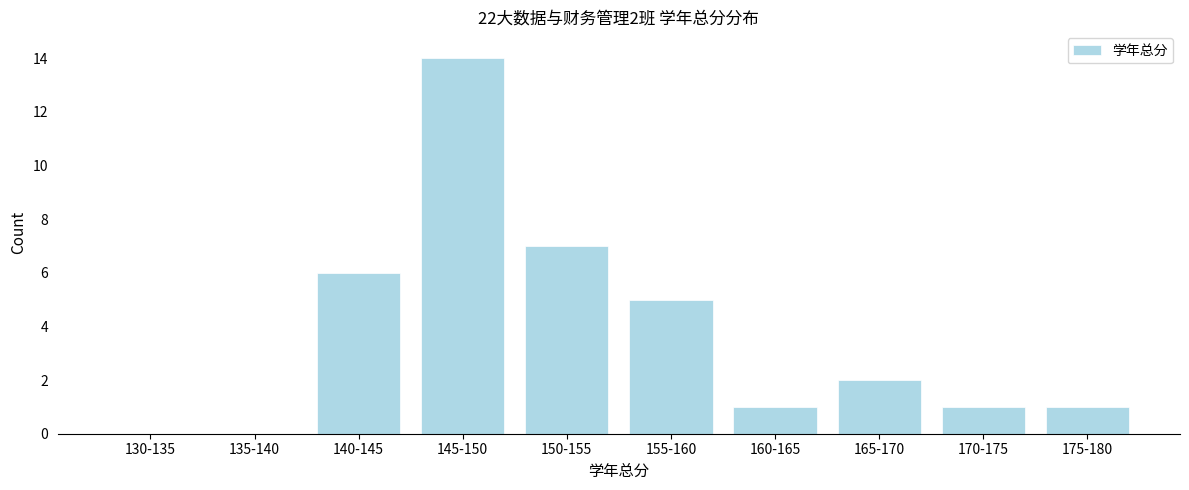

Reading left to right, extract all data points from this chart.

130-135=0	135-140=0	140-145=6	145-150=14	150-155=7	155-160=5	160-165=1	165-170=2	170-175=1	175-180=1